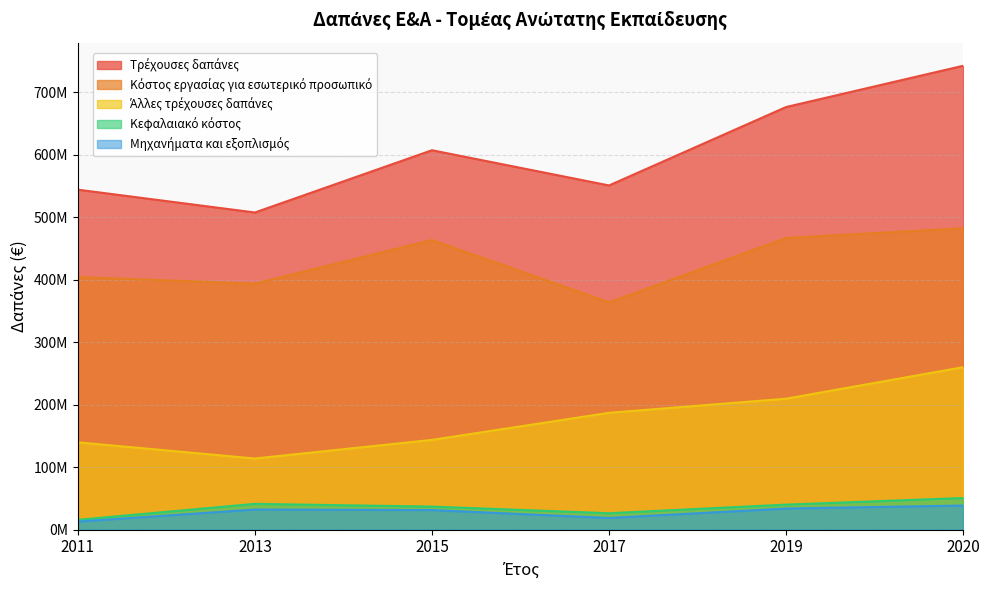

Is it true that Μηχανήματα και εξοπλισμός equals 32200000 at 2013?

True